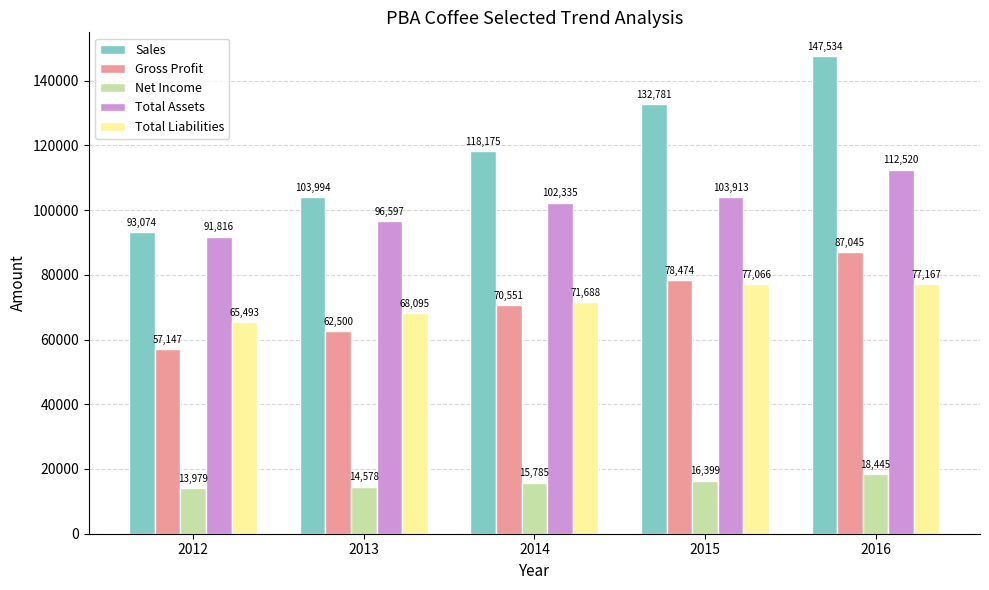

The value of Total Liabilities at 2015 is 77066.0. True or false?

True